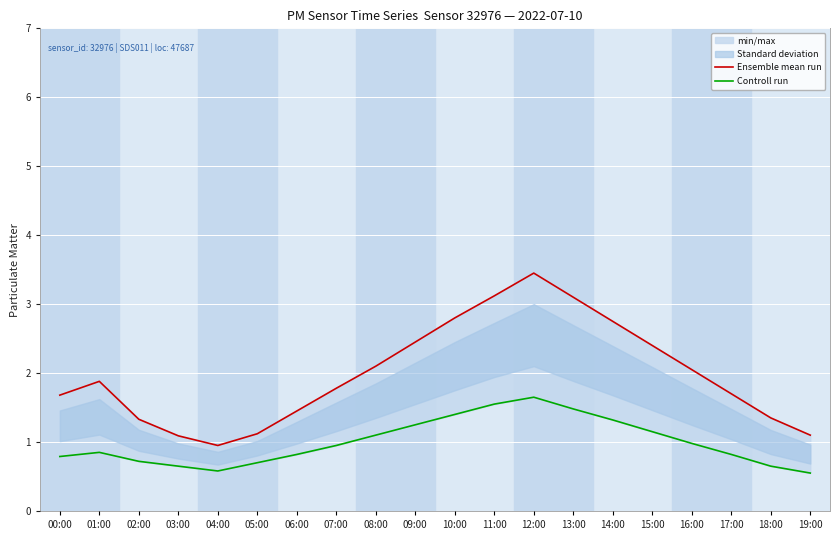

Rank the series by their maximum value, from lowest to highest.

Controll run, Ensemble mean run